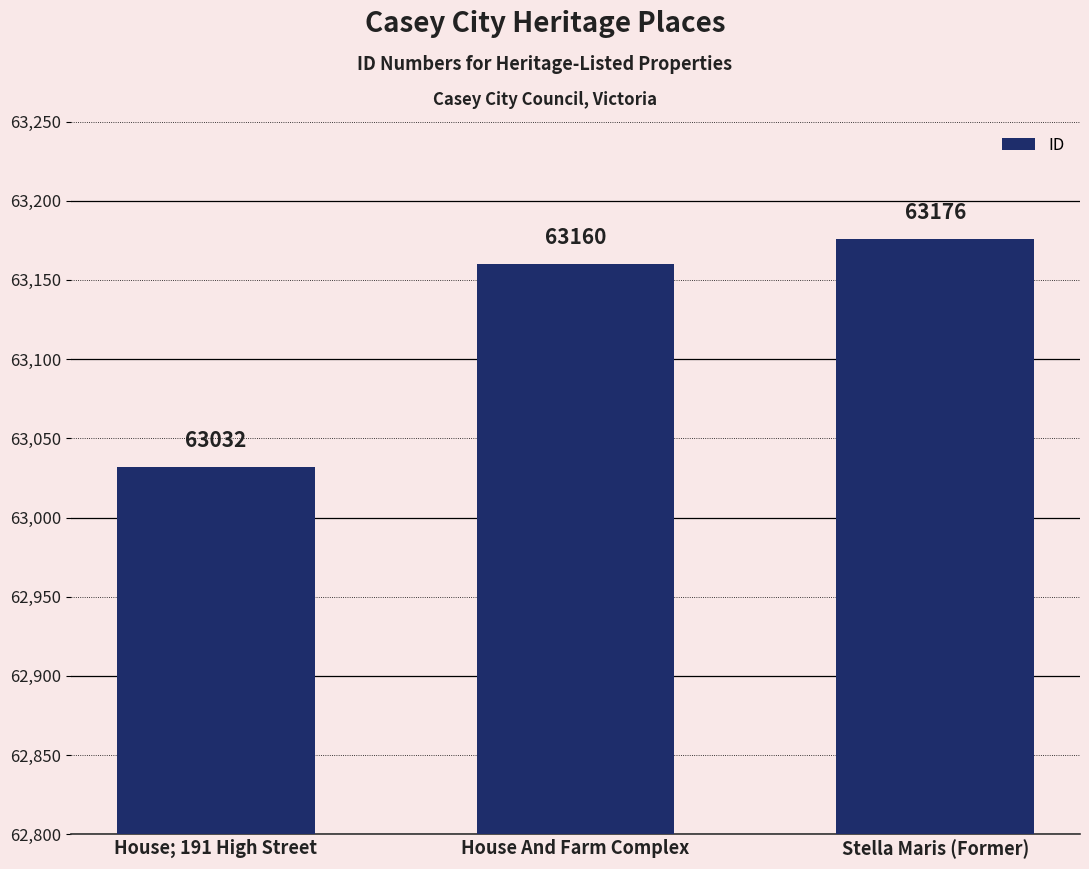

What is the difference between the second highest and minimum values?

128